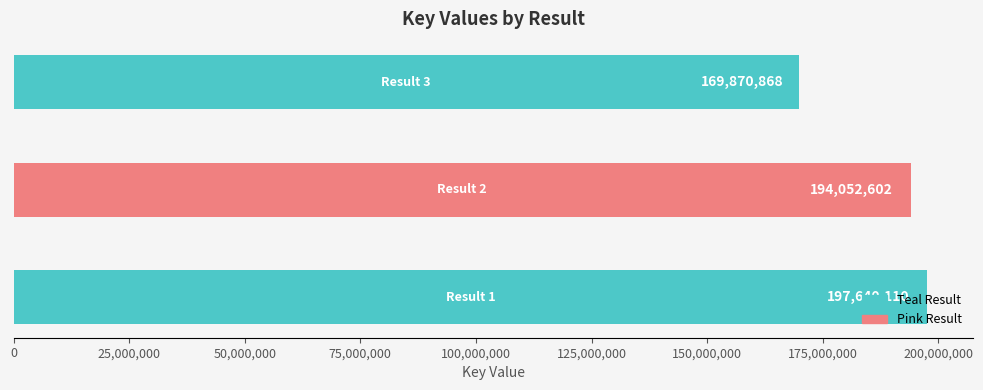

What is the minimum value shown in the chart?

169870868